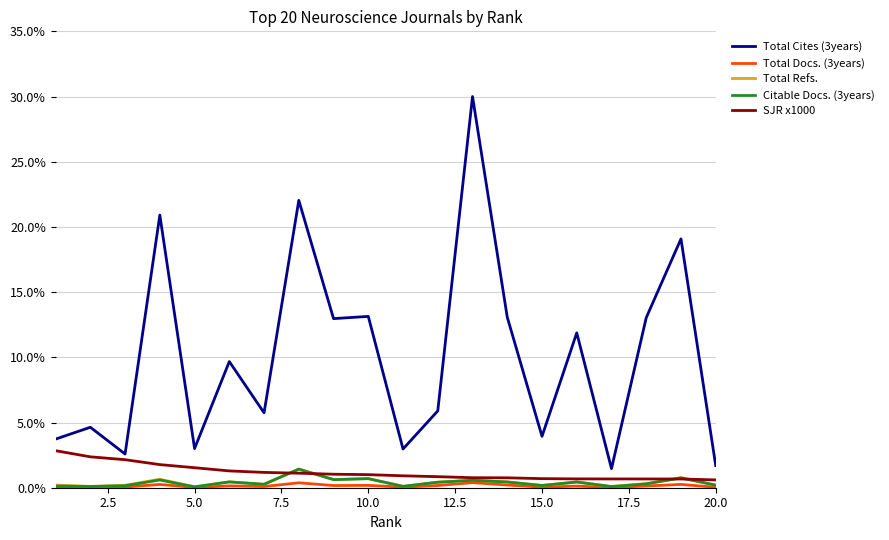

Which series has the widest spread of values?

Total Cites (3years)